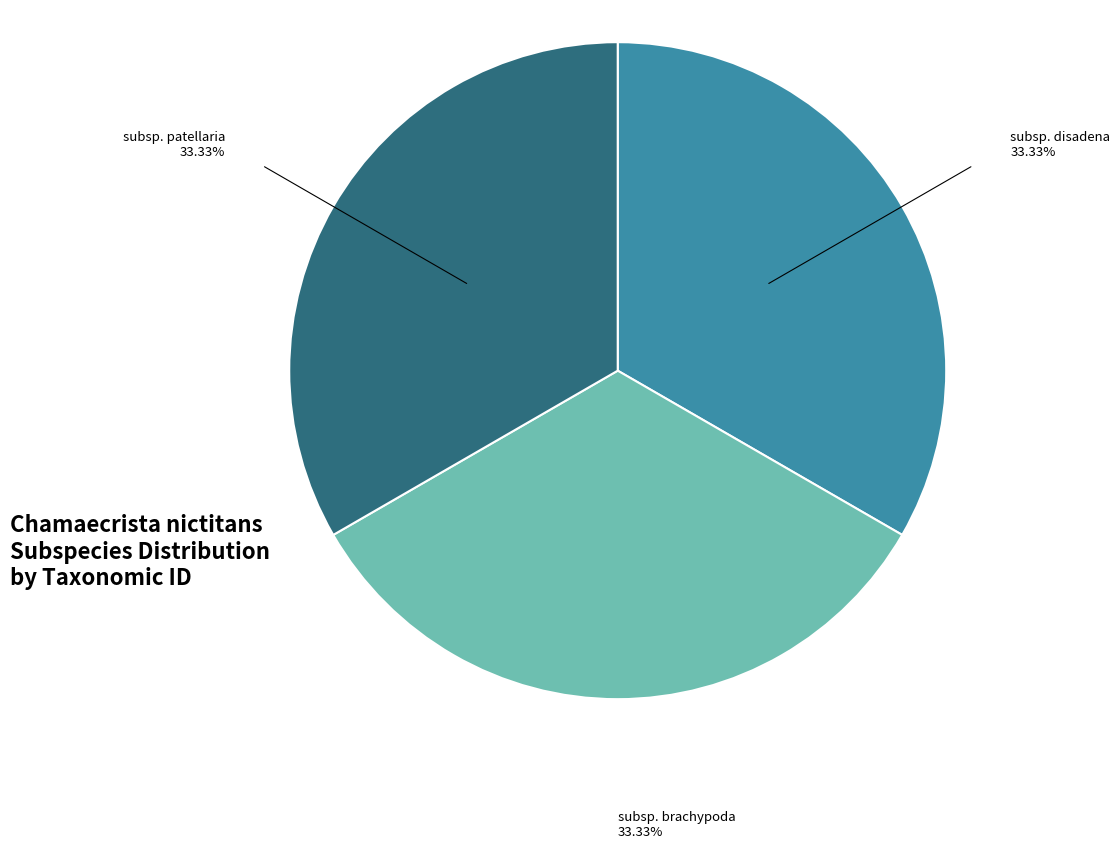

What is the ratio of the value at subsp. patellaria to the value at subsp. brachypoda?

1.0